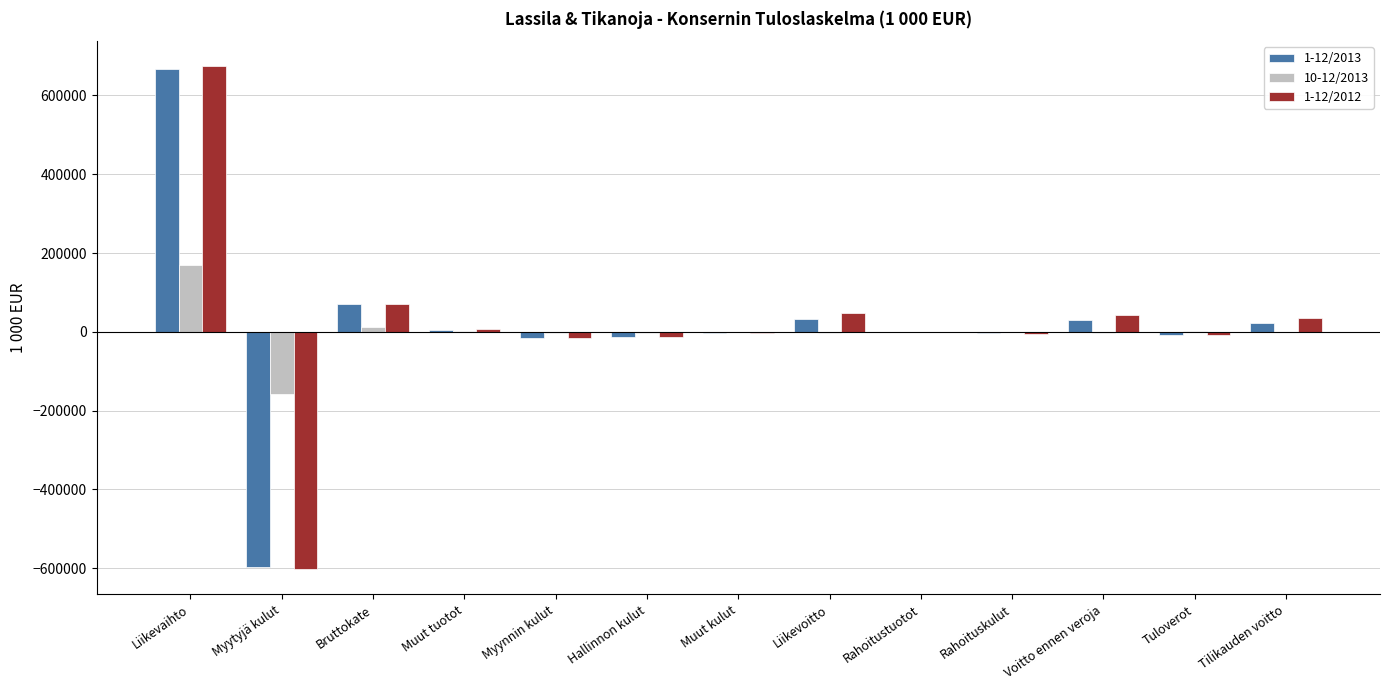

What is the maximum value shown in the chart?

673985